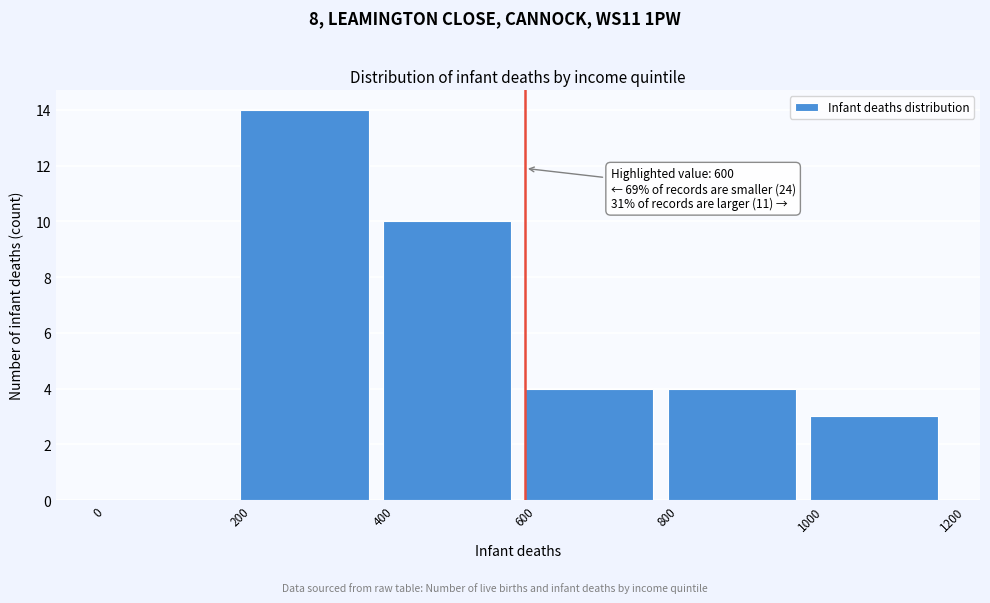

Which range on the x-axis has the tallest bar?

200 to 400